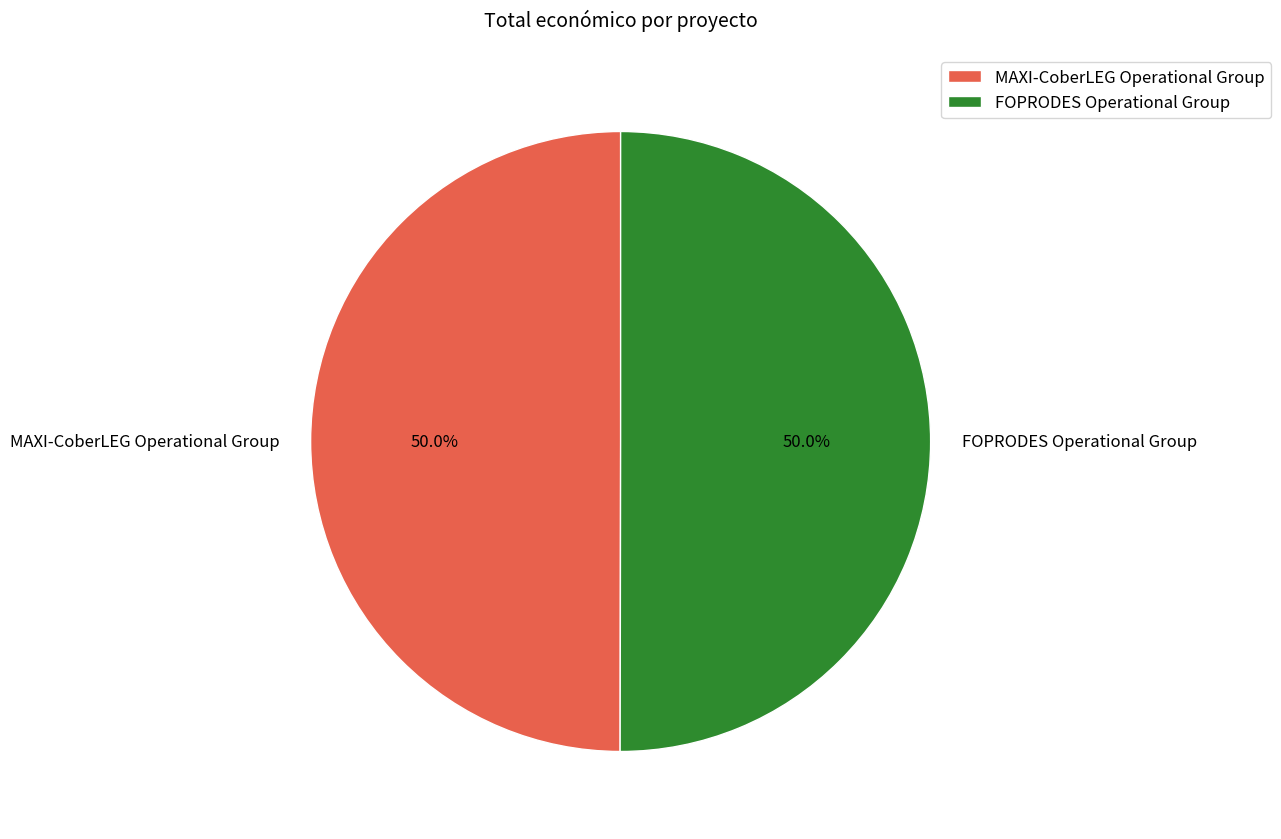

What is the ratio of the value at MAXI-CoberLEG Operational Group to the value at FOPRODES Operational Group?

1.0